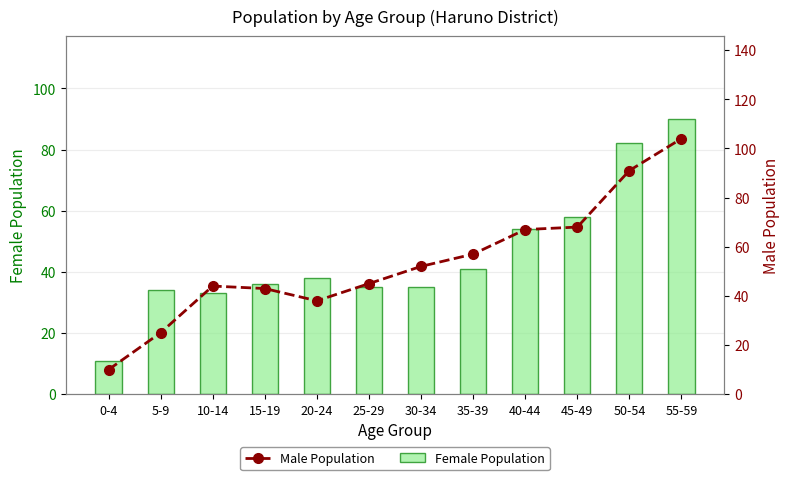

What is the difference between the Male Population values at 35-39 and 25-29?

12